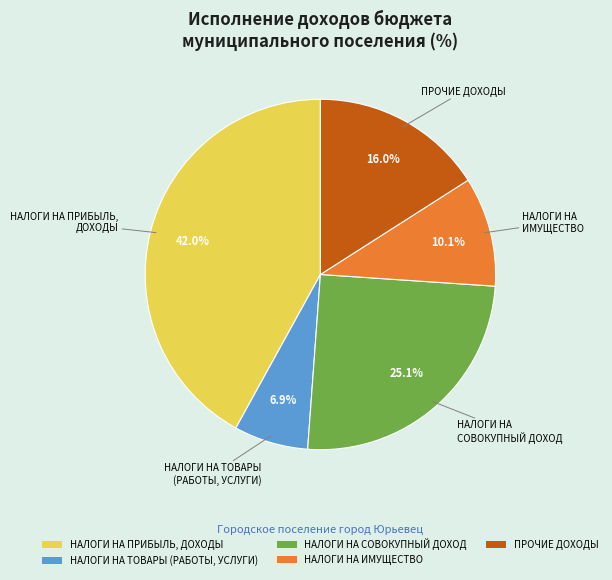

Is there a majority slice in this chart?

No